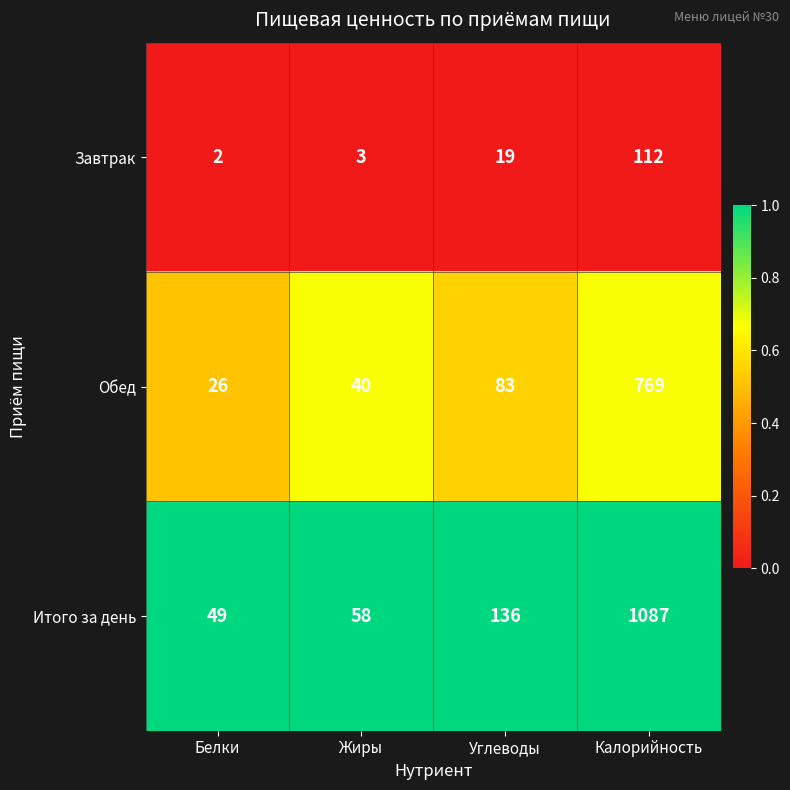

List the series in order of their peak value, highest first.

Итого за день, Обед, Завтрак